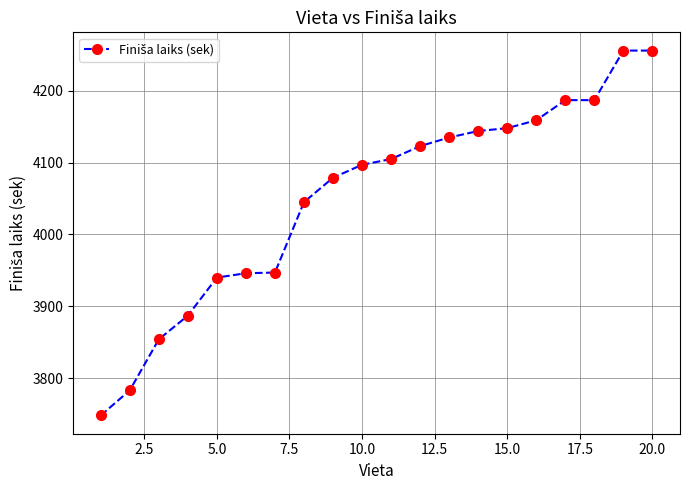

What is the difference between the maximum and minimum values?

508